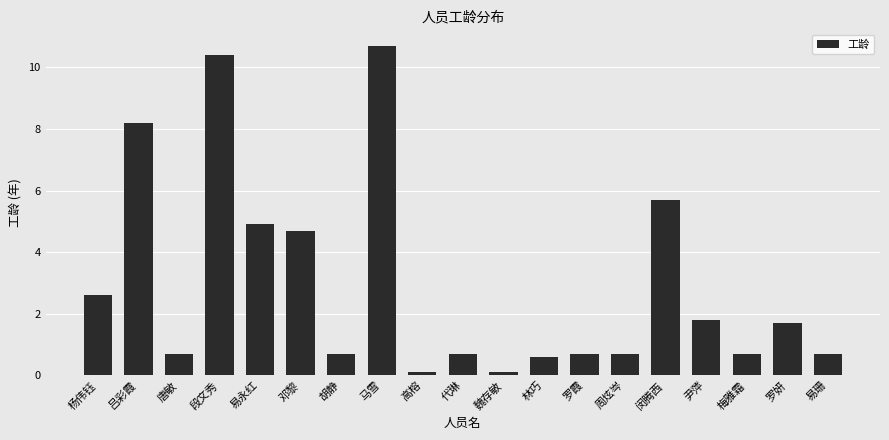

What is the greatest value displayed?

10.7